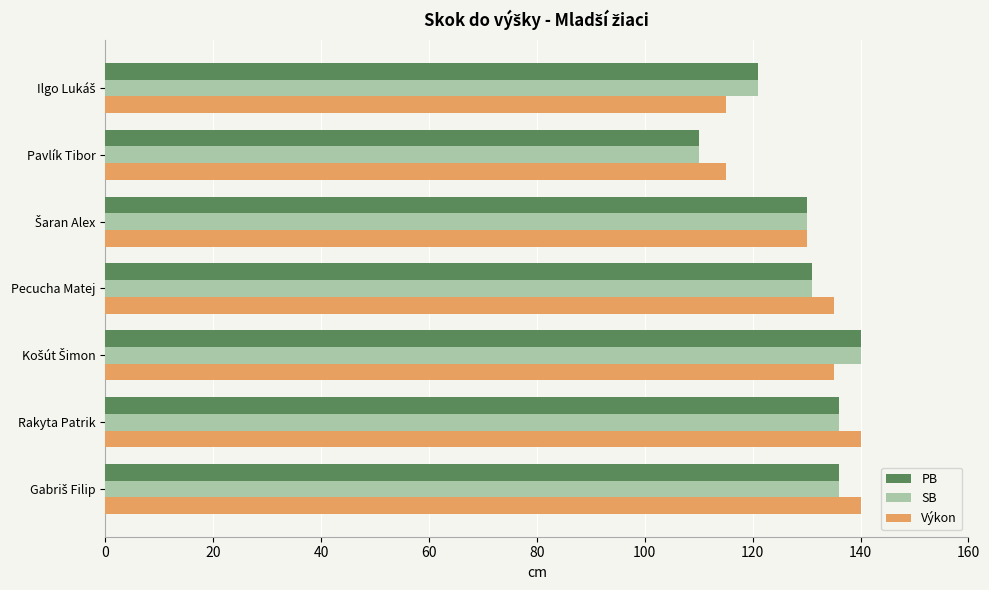

Is it true that SB equals 131 at Pecucha Matej?

True